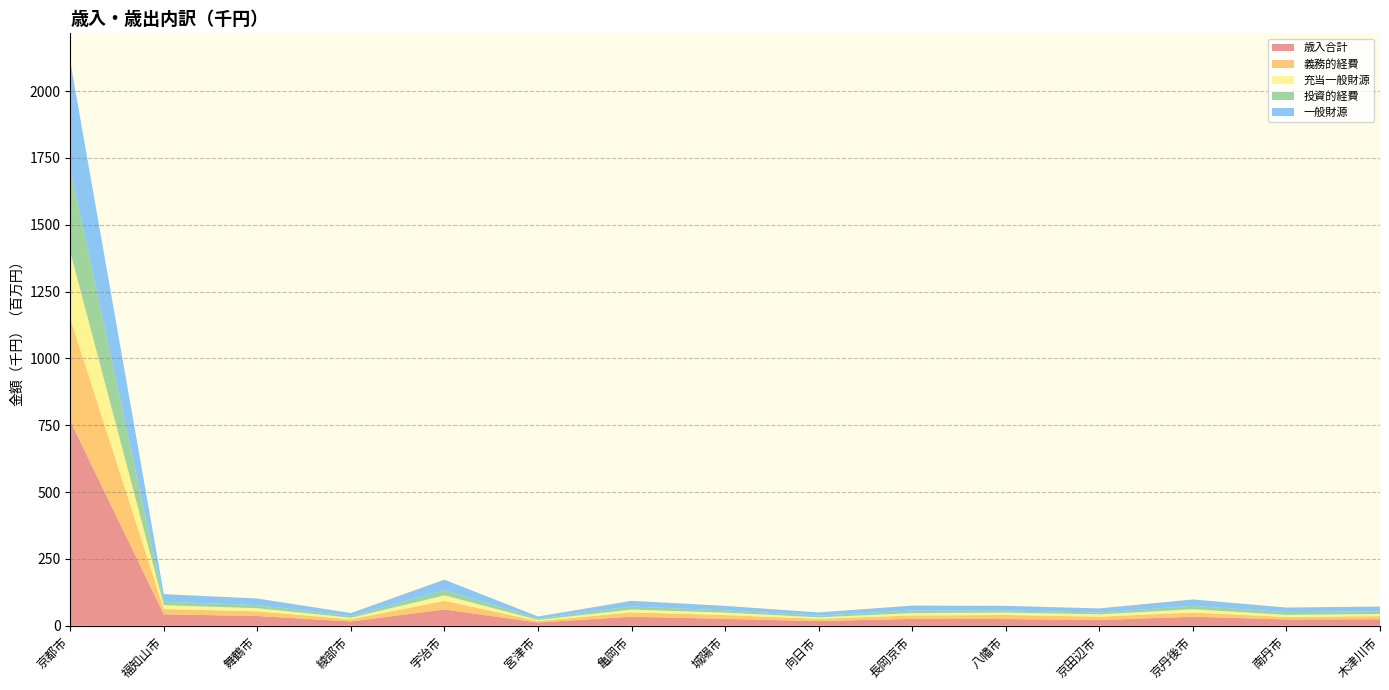

Reading left to right, list all the values displayed in this chart.

歳入合計: 京都市=765828272	福知山市=42654138	舞鶴市=36422079	綾部市=16059046	宇治市=60856996	宮津市=11967287	亀岡市=33778637	城陽市=25682315	向日市=17411031	長岡京市=25718630	八幡市=25058476	京田辺市=21365058	京丹後市=33778670	南丹市=23452103	木津川市=24451974
義務的経費: 京都市=383302381	福知山市=19855531	舞鶴市=17421486	綾部市=7941364	宇治市=32470123	宮津市=5591462	亀岡市=16096434	城陽市=14200289	向日市=8539497	長岡京市=12817937	八幡市=15083732	京田辺市=12634279	京丹後市=15665937	南丹市=9402820	木津川市=11396061
充当一般財源: 京都市=248739186	福知山市=14260723	舞鶴市=11761497	綾部市=5730895	宇治市=20287612	宮津市=4164831	亀岡市=10620164	城陽市=9292329	向日市=5469528	長岡京市=8517015	八幡市=9263526	京田辺市=8713452	京丹後市=12300340	南丹市=7632201	木津川市=8061452
投資的経費: 京都市=311423112	福知山市=13150919	舞鶴市=11716730	綾部市=6353232	宇治市=20127140	宮津市=5049248	亀岡市=11454295	城陽市=8428812	向日市=6543267	長岡京市=9920665	八幡市=7987175	京田辺市=6684832	京丹後市=12723242	南丹市=10456074	木津川市=9967173
一般財源: 京都市=401455592	福知山市=28414887	舞鶴市=24497647	綾部市=11404184	宇治市=38657770	宮津市=7816255	亀岡市=21301703	城陽市=16690656	向日市=11891755	長岡京市=18349836	八幡市=17045181	京田辺市=15471673	京丹後市=23874475	南丹市=17091526	木津川市=17986463